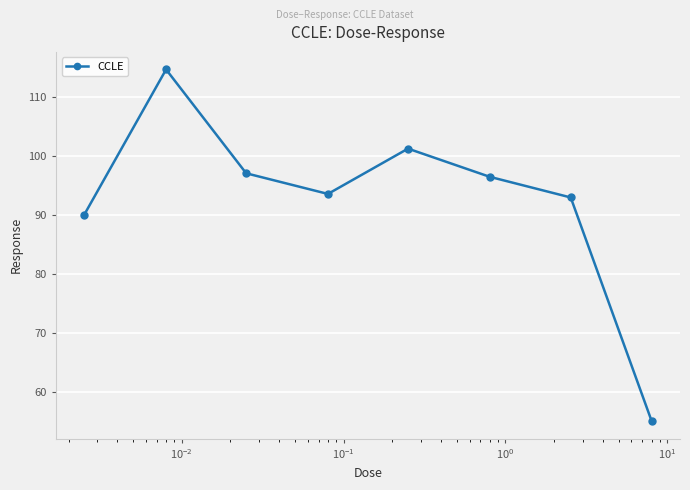

What is the average value?

92.6